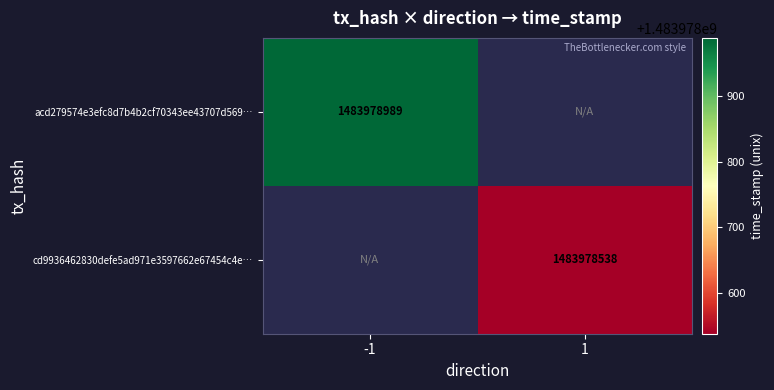

Is it true that acd279574e3efc8d7b4b2cf70343ee43707d569 equals 1483978989 at time_stamp?

True